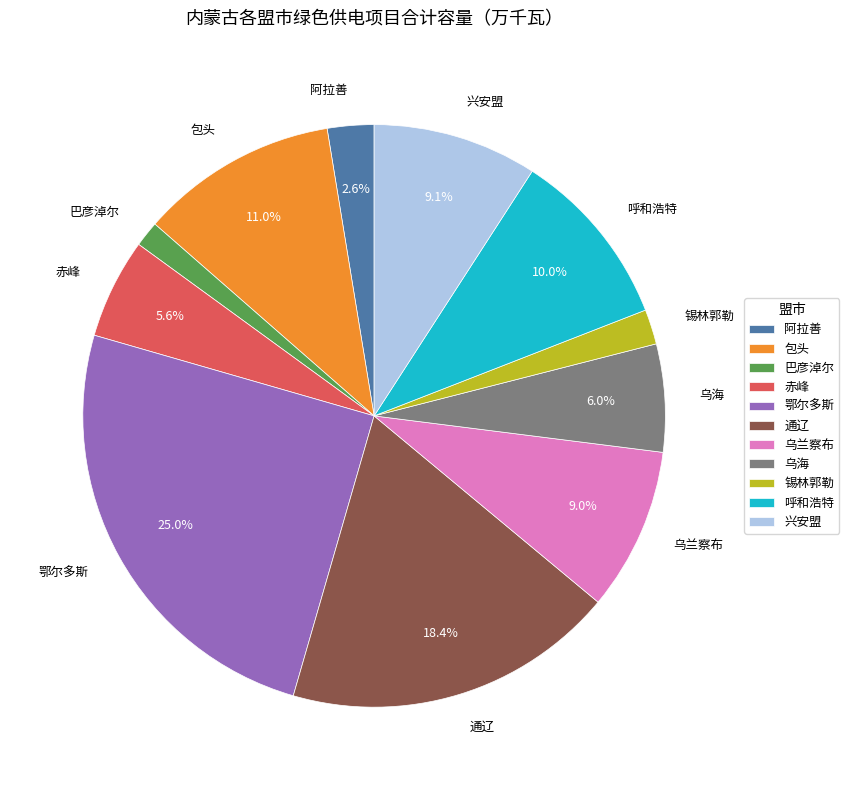

Approximately how many times larger is the value at 通辽 compared to 乌海?

3.1